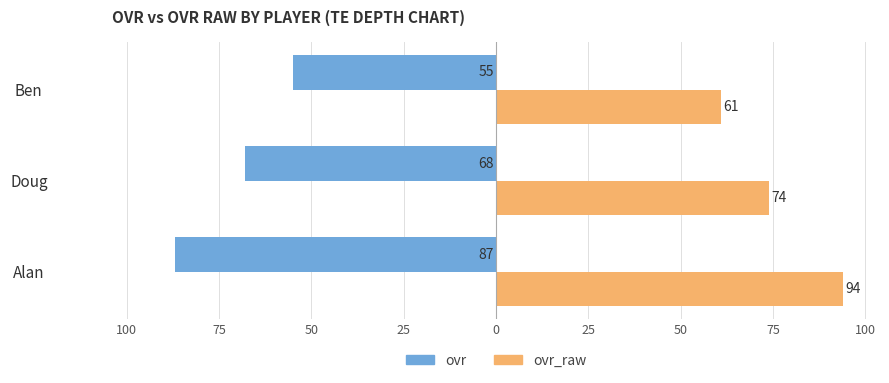

What are all the series names shown in the legend?

ovr, ovr_raw